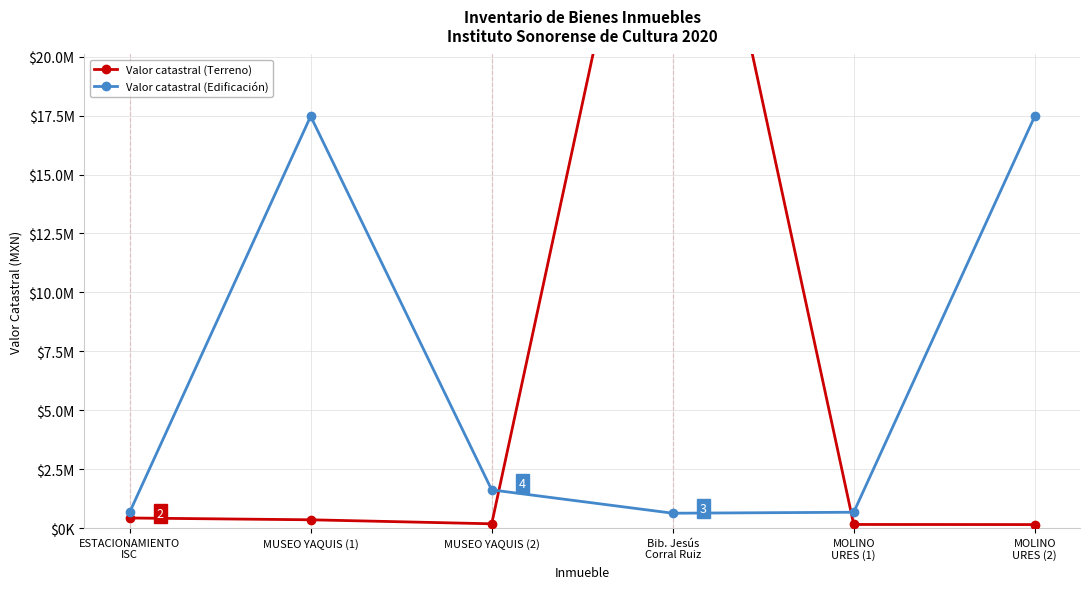

Reading left to right, what are all the values shown in this chart?

Valor catastral (Terreno): ESTACIONAMIENTO
ISC=426038.9	MUSEO YAQUIS (1)=350000.0	MUSEO YAQUIS (2)=179997.6	Bib. Jesús
Corral Ruiz=35783000.0	MOLINO
URES (1)=151340.0	MOLINO
URES (2)=146990.9
Valor catastral (Edificación): ESTACIONAMIENTO
ISC=670002.4	MUSEO YAQUIS (1)=17473953.0	MUSEO YAQUIS (2)=1619198.7	Bib. Jesús
Corral Ruiz=629001.9	MOLINO
URES (1)=670002.4	MOLINO
URES (2)=17473953.0